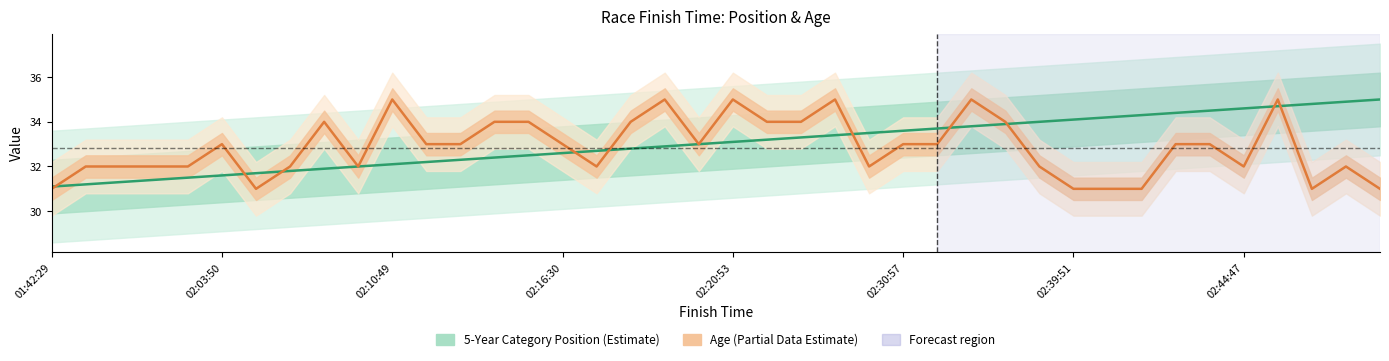

Which series ends up on top after the final intersection of Age and 5-Year Category Position?

5-Year Category Position